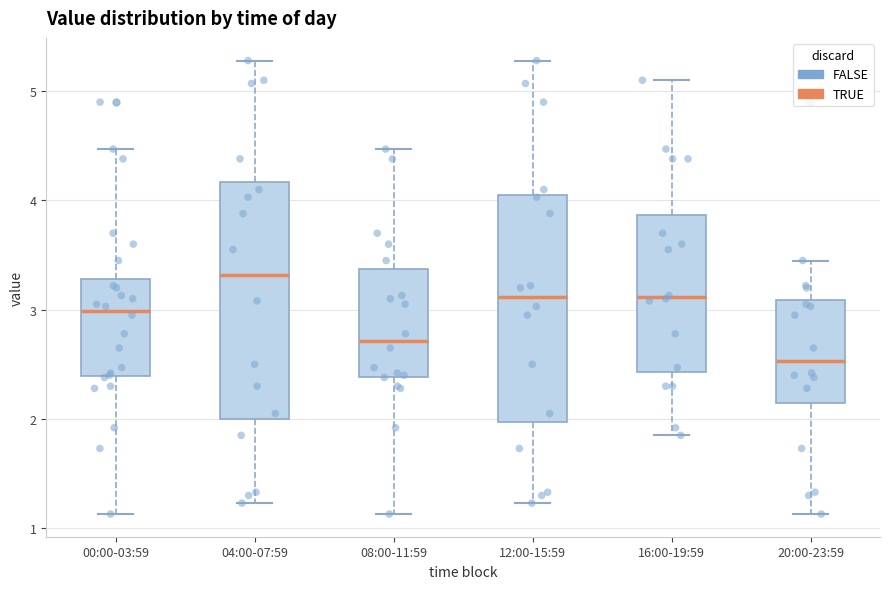

Reading left to right, transcribe this box plot: for each box, give where its median line is, the range the box spans, and where its two whiskers end, as read against the y-axis. The values are not printed on the chart, so give them approximately, as read against the axis.

00:00-03:59: median 3.0, box 2.4 to 3.3, whiskers 1.1 to 4.5
04:00-07:59: median 3.3, box 2.0 to 4.2, whiskers 1.2 to 5.3
08:00-11:59: median 2.7, box 2.4 to 3.4, whiskers 1.1 to 4.5
12:00-15:59: median 3.1, box 2.0 to 4.0, whiskers 1.2 to 5.3
16:00-19:59: median 3.1, box 2.4 to 3.9, whiskers 1.9 to 5.1
20:00-23:59: median 2.5, box 2.1 to 3.1, whiskers 1.1 to 3.5